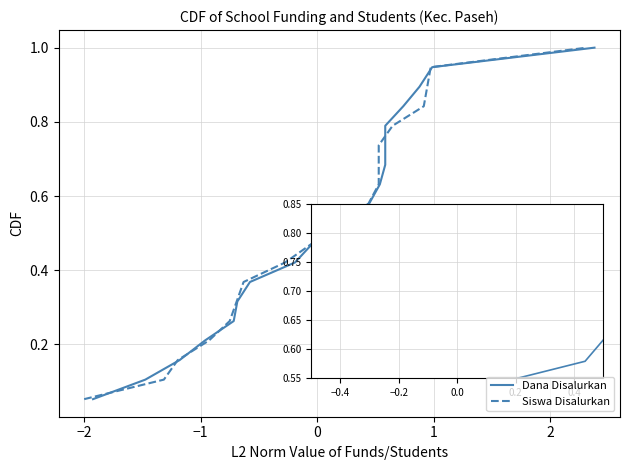

Which series has the widest spread of values?

Dana Disalurkan